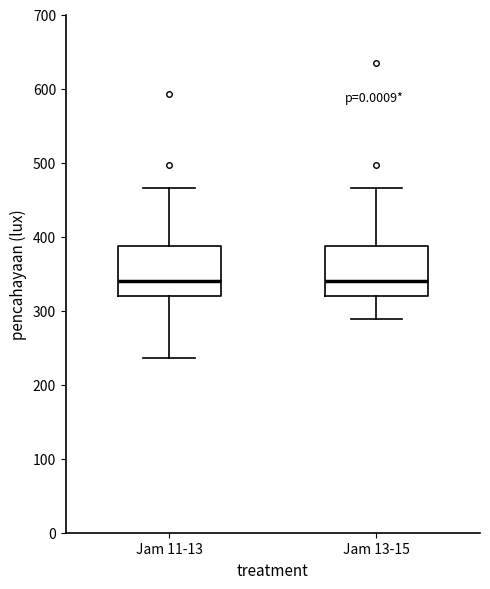

Reading left to right, read every box against the y-axis: the position of its median line, the range the box covers, and the ends of its whiskers. The values are not printed on the chart, so give them approximately, as read against the axis.

Jam 11-13: median 340, box 320 to 390, whiskers 240 to 470
Jam 13-15: median 340, box 320 to 390, whiskers 290 to 470